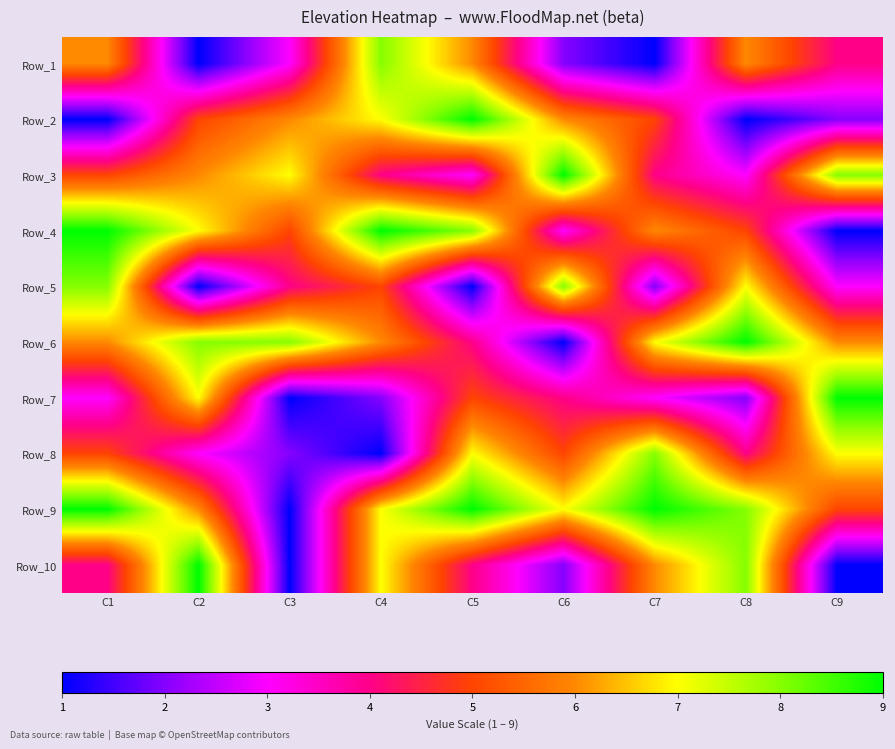

Which has a higher value, C3 or C9?

C9